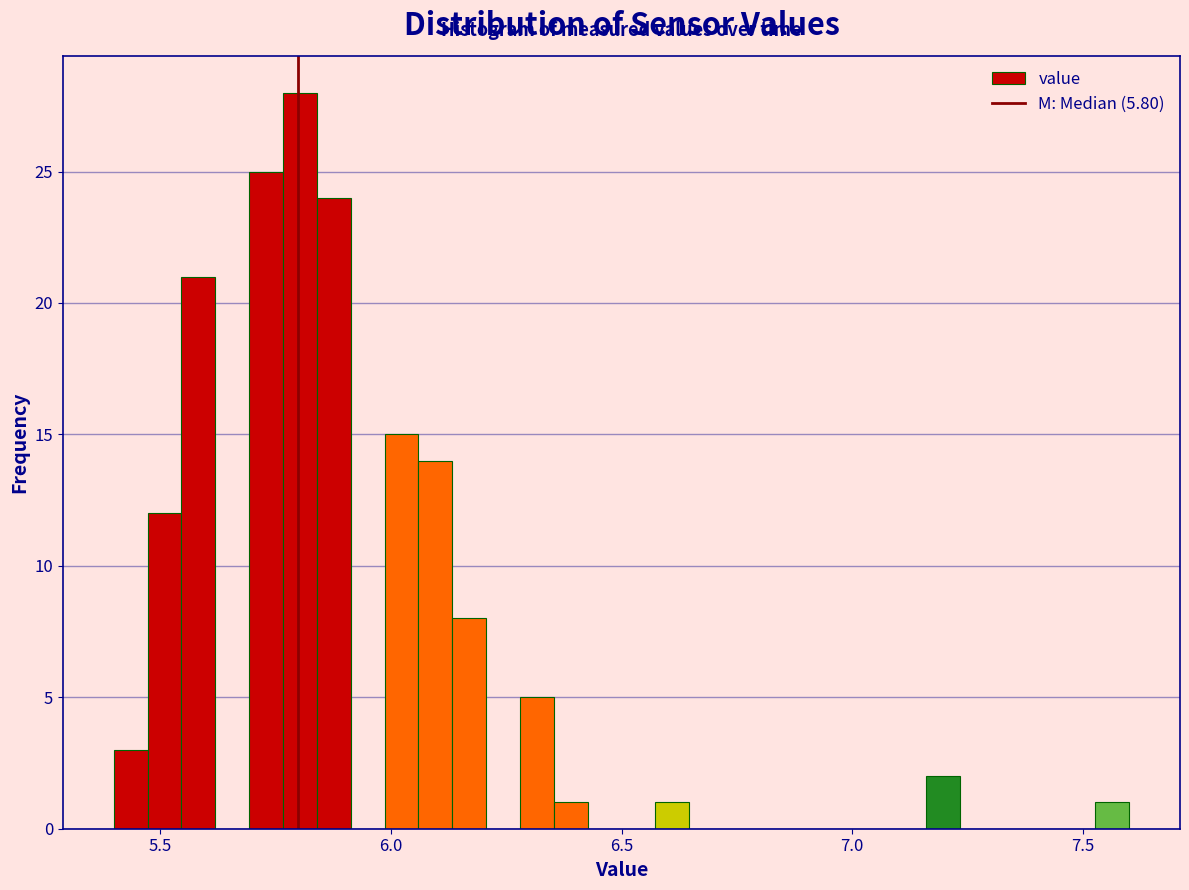

Read against the x-axis, roughly where is the centre of the tallest bar?

5.80